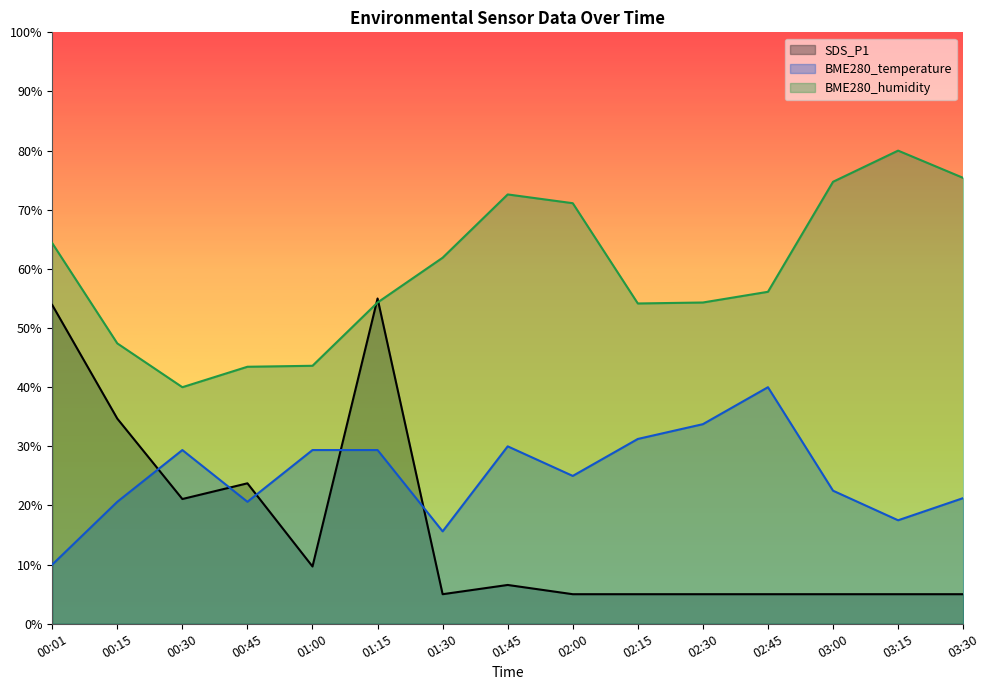

At which category does BME280_humidity reach its first local valley?

00:30